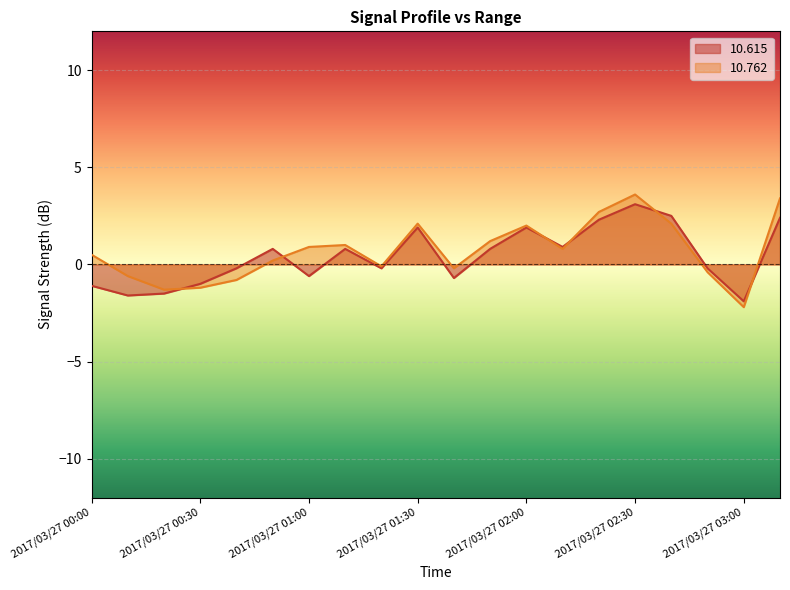

What is the value of the  10.762 point at the 5th from the left?

-0.8